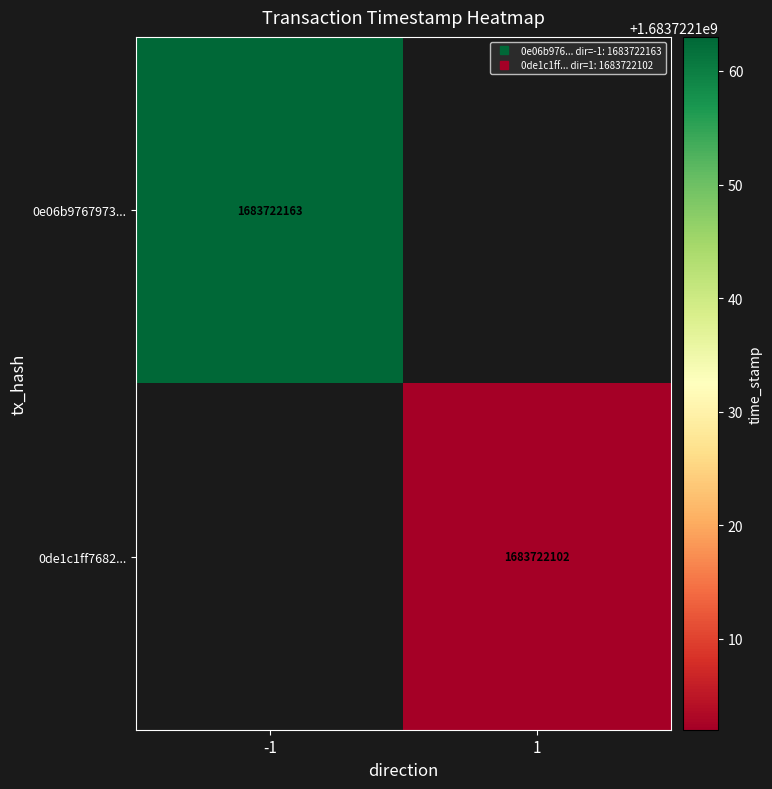

True or false: 0de1c1ff7682ef6c185dbacca8271e391085606 has a value of 2197605869 at 1.

False